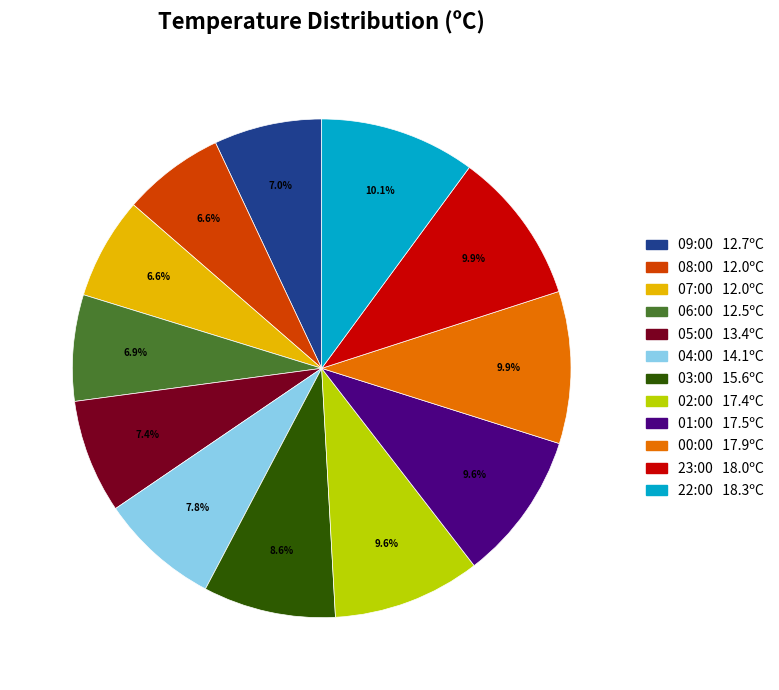

Between 06:00 and 02:00, which is larger?

02:00